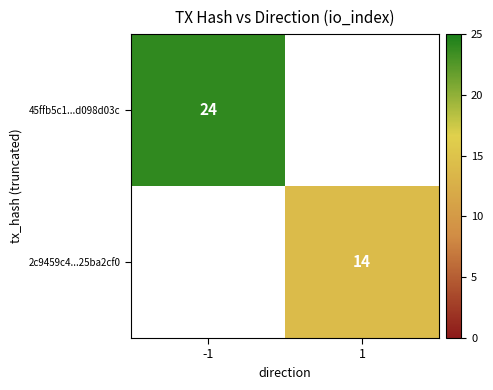

Is it true that 45ffb5c1...d098d03c equals 24 at -1?

True